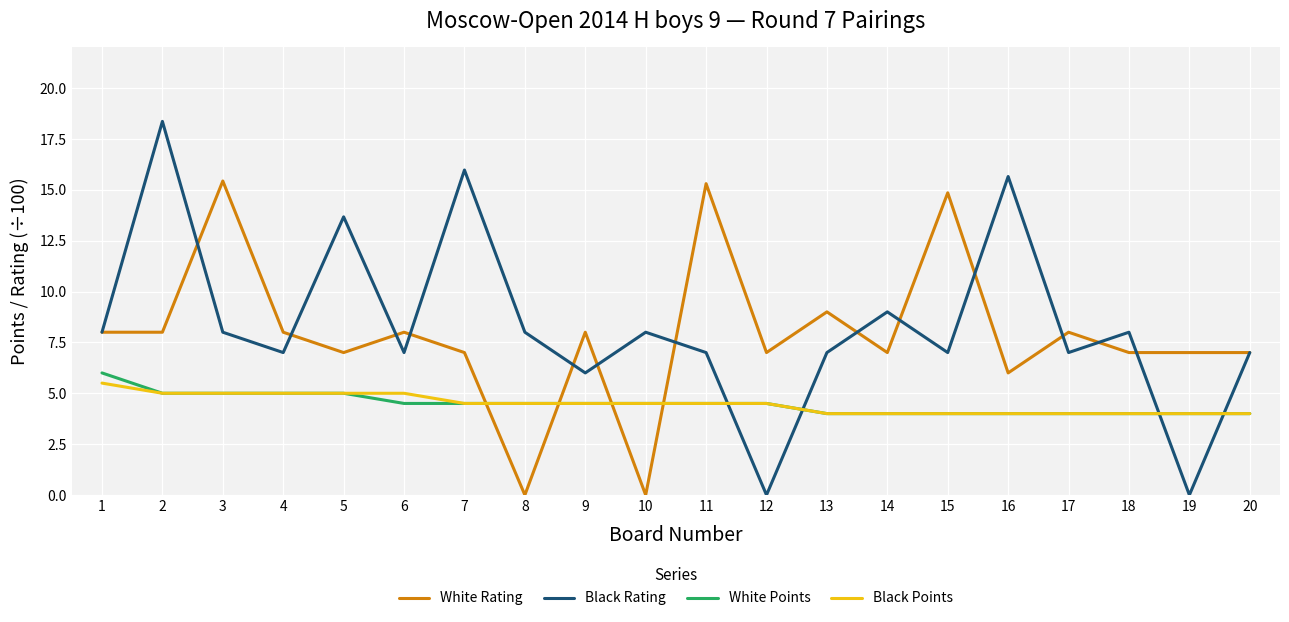

True or false: White Points and White Rating cross at least once.

True